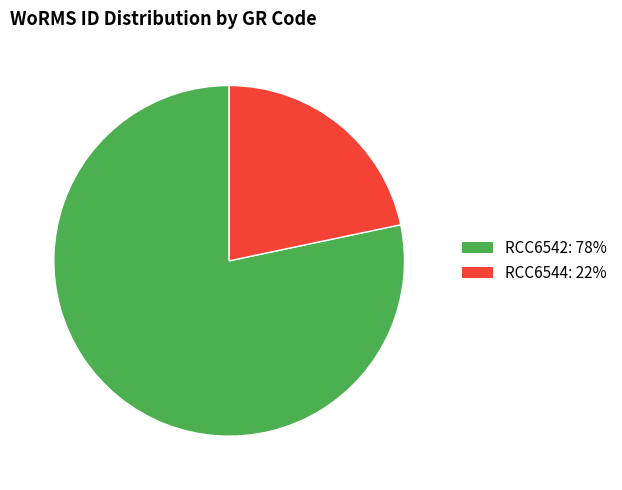

Which category has the smallest portion of the pie?

RCC6544